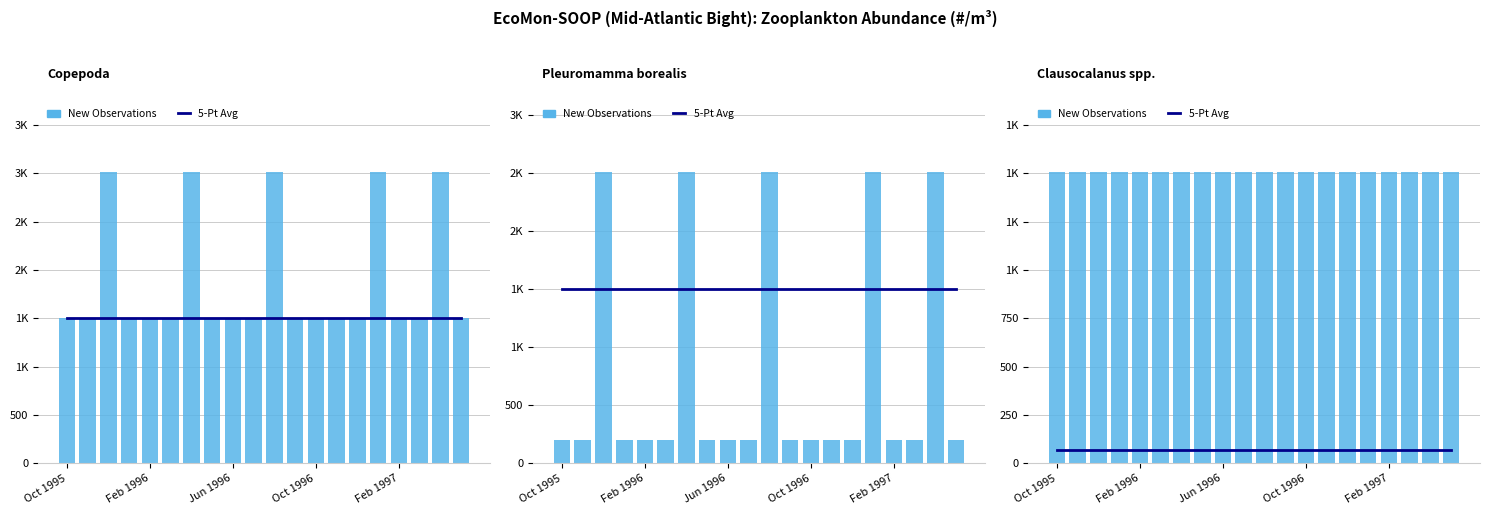

Which series has the largest total across all categories?

New Observations